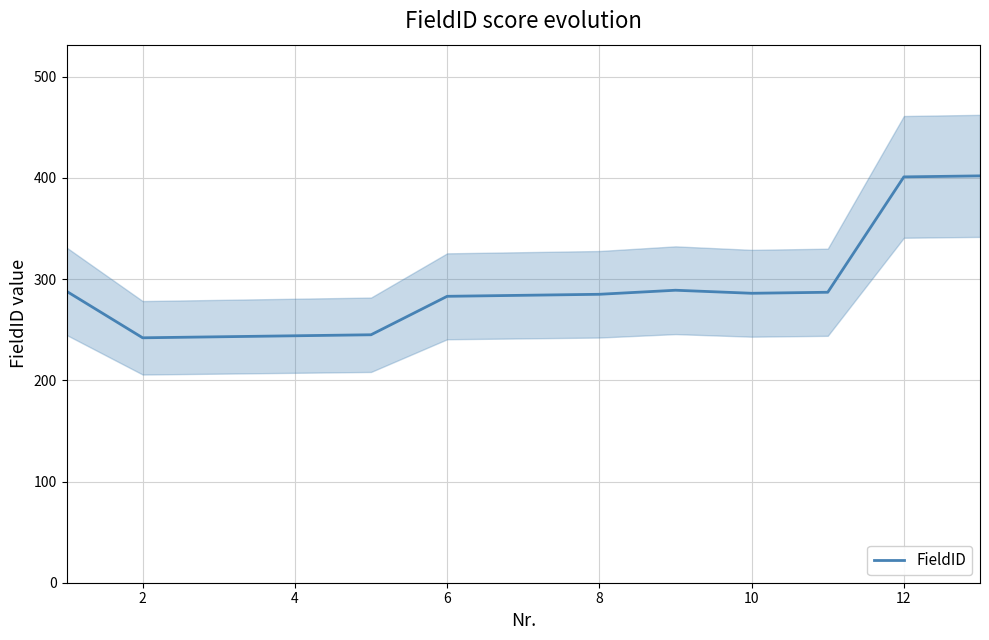

Does the chart have visible grid lines?

Yes